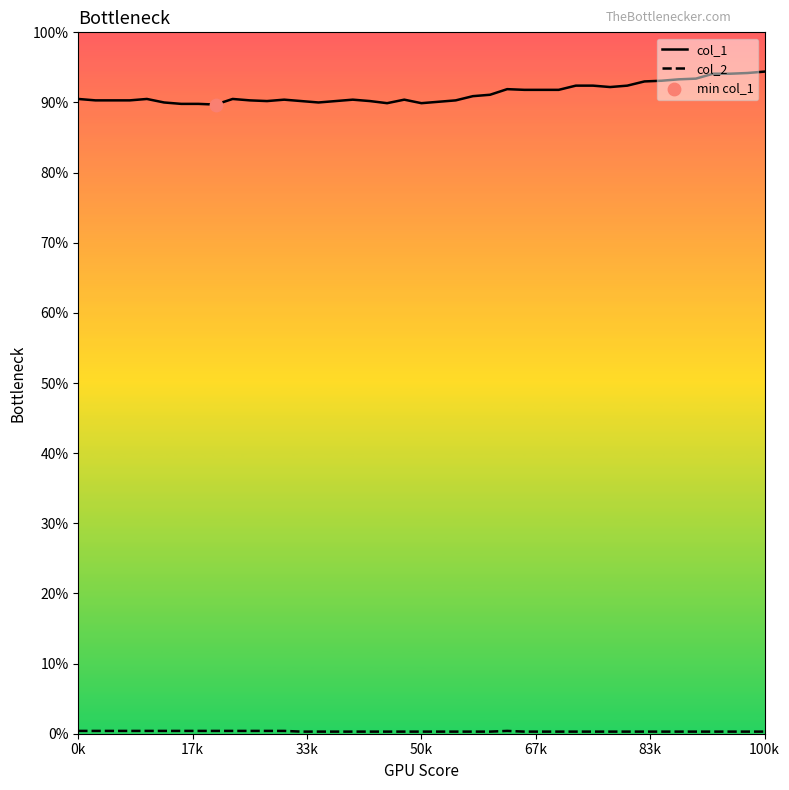

Is this an area chart (filled region under the line)?

No